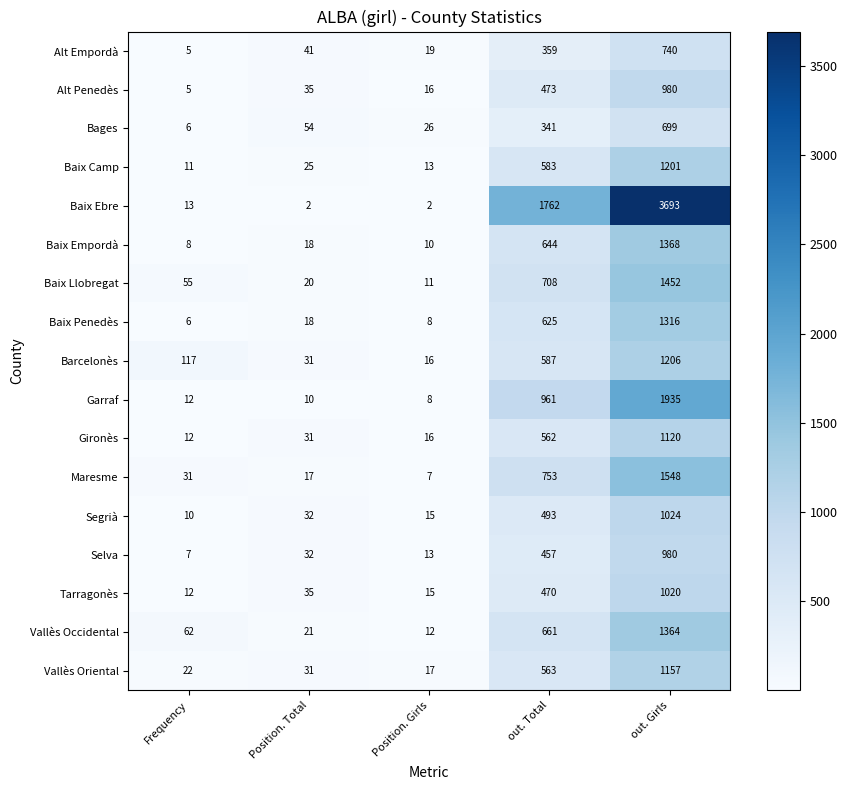

At which label does Barcelonès reach its peak?

out. Girls